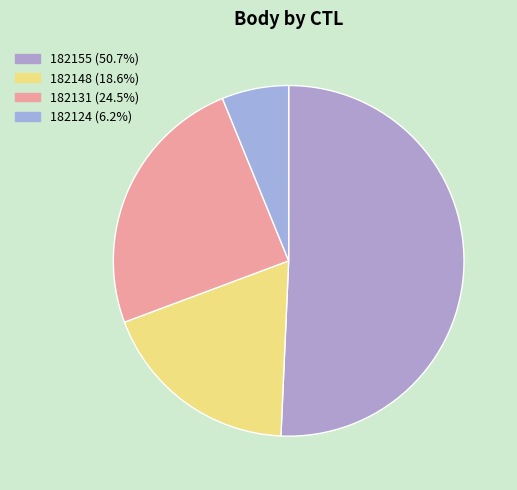

To the nearest percent, what is the difference between the largest and smallest slice percentages?

45%